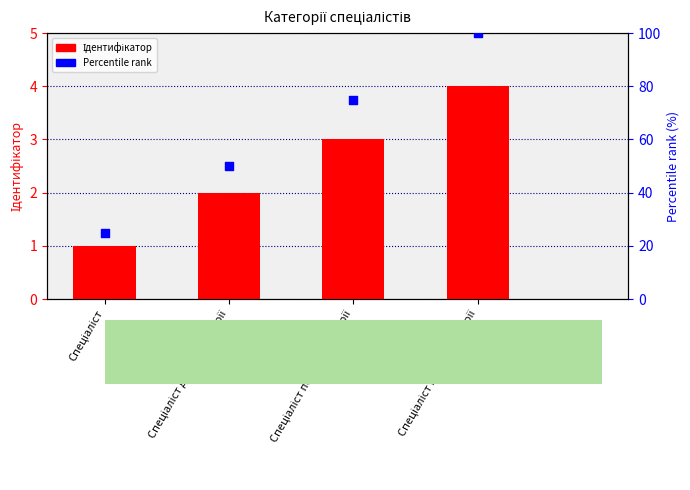

Which series contains the lowest Y value?

Ідентифікатор